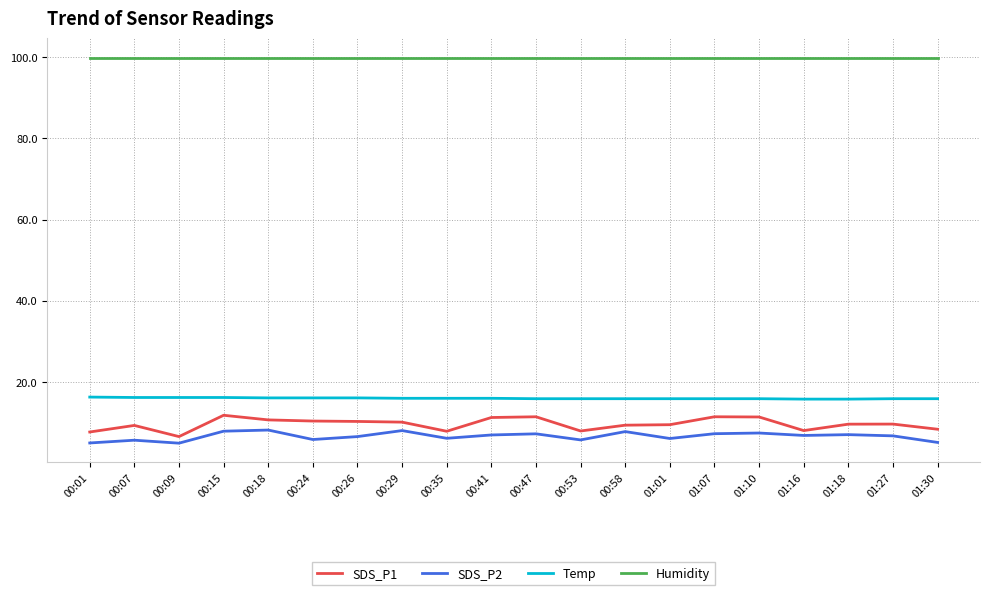

What position from the right is 00:58?

8